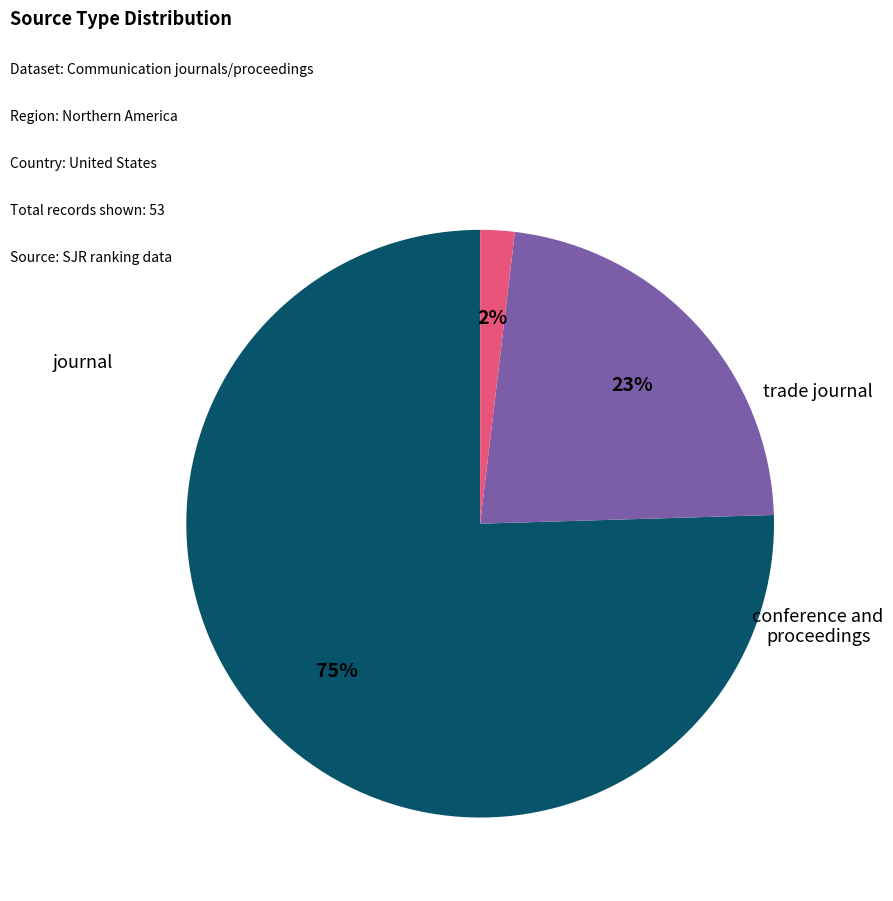

Does any single category account for the majority?

Yes